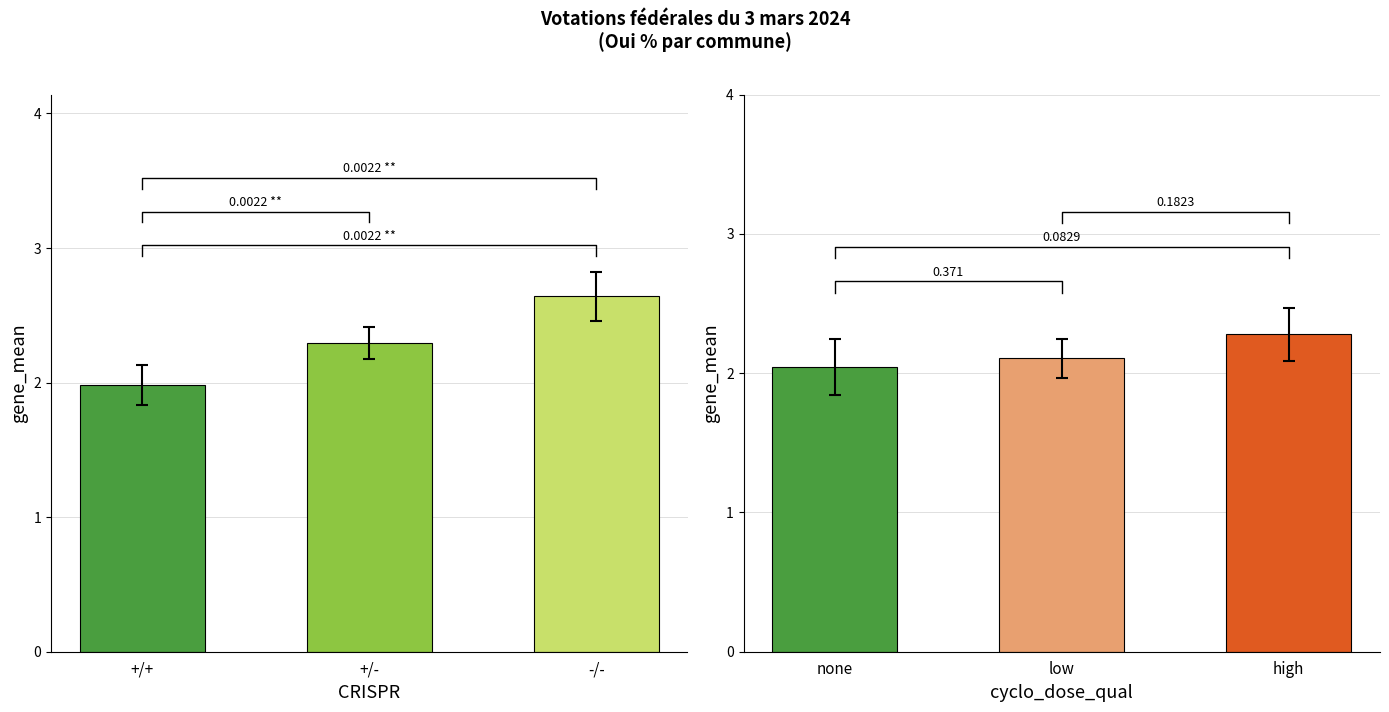

List the labels in order of value, smallest first.

none, low, high